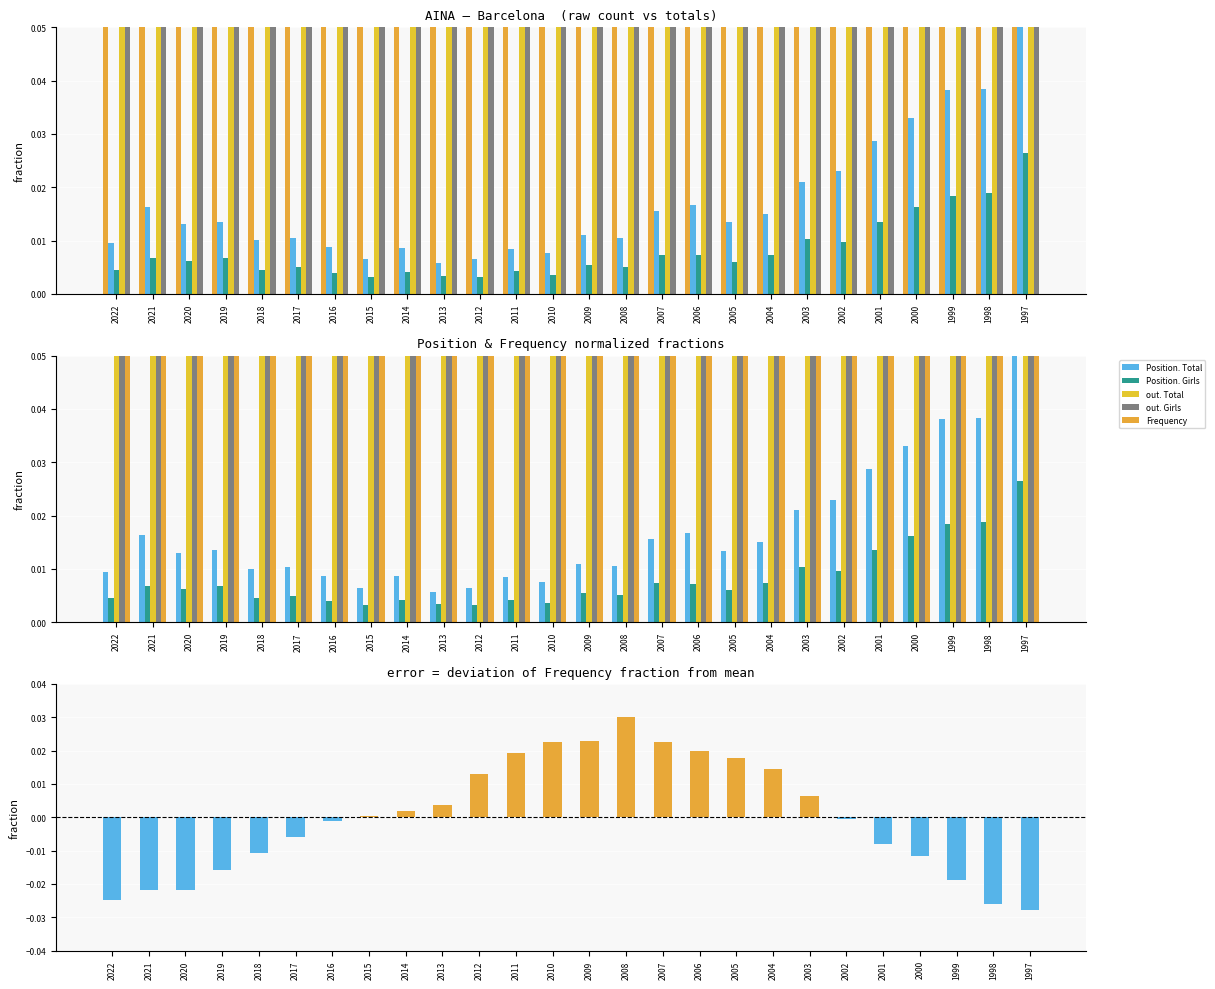

At 2005, list the series in order from largest to smallest.

out. Girls, out. Total, Frequency, Frequency deviation, Position. Total, Position. Girls